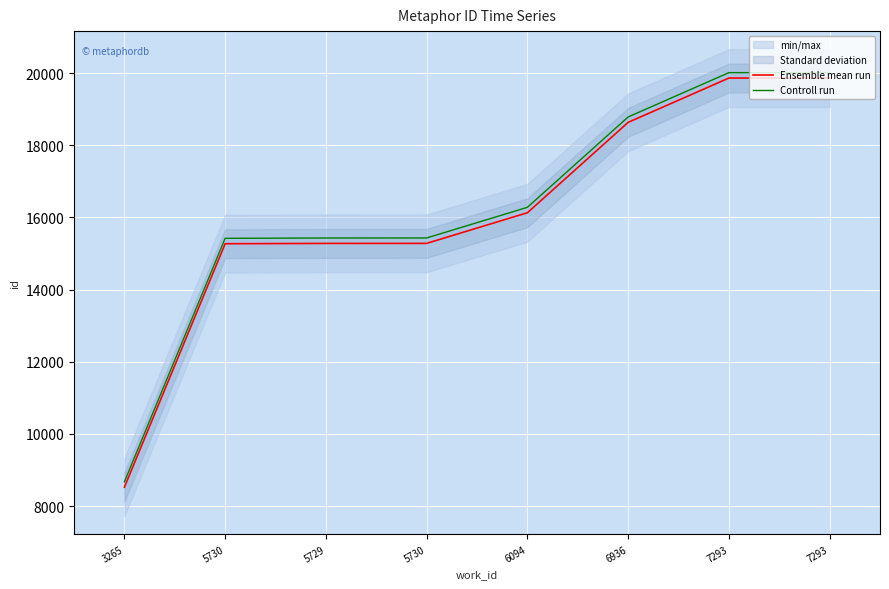

What is the spread (max minus min) of values at 3265?

150